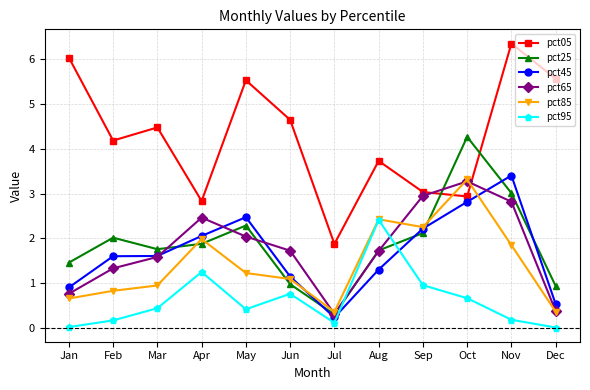

At which label does pct45 reach its peak?

Nov